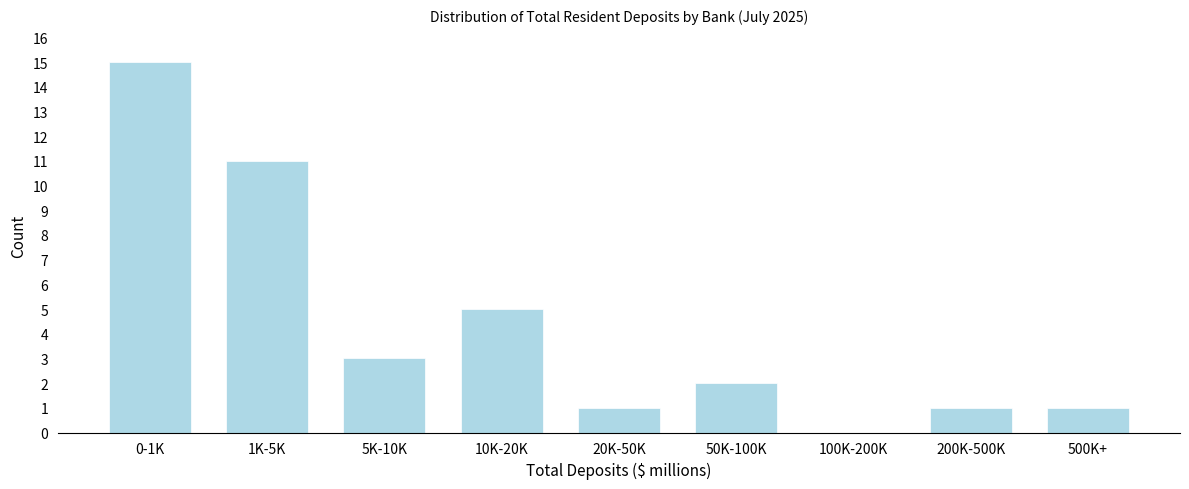

Reading left to right, extract all data points from this chart.

0-1K=15	1K-5K=11	5K-10K=3	10K-20K=5	20K-50K=1	50K-100K=2	100K-200K=0	200K-500K=1	500K+=1